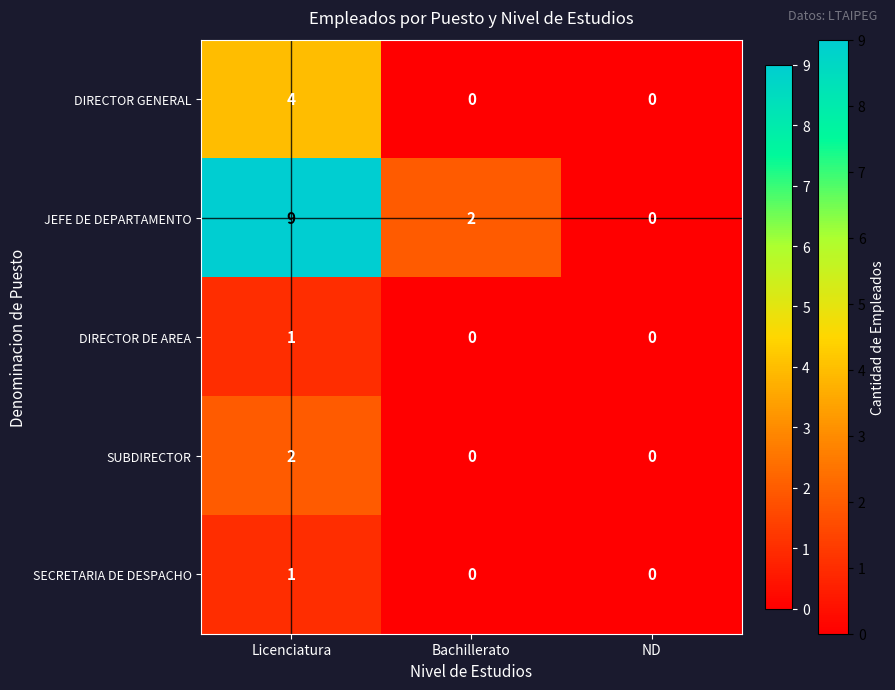

Count the number of categories in the chart.

3